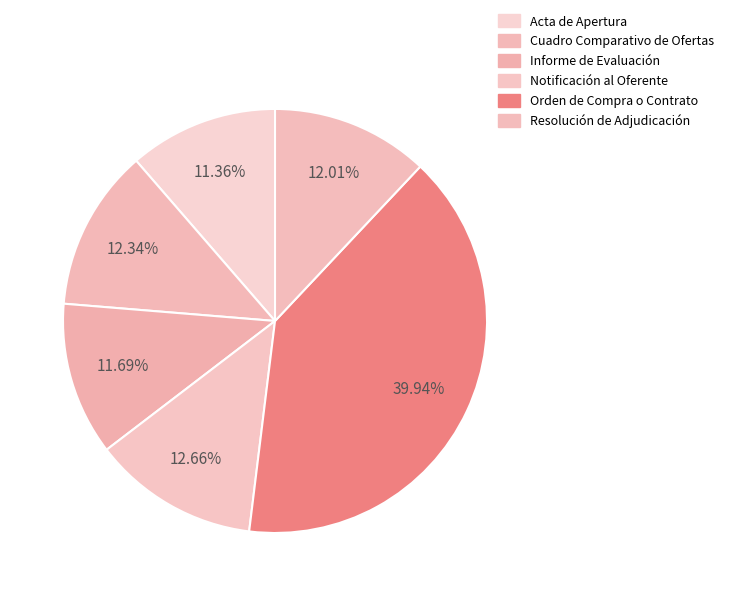

How many segments does this pie chart have?

6